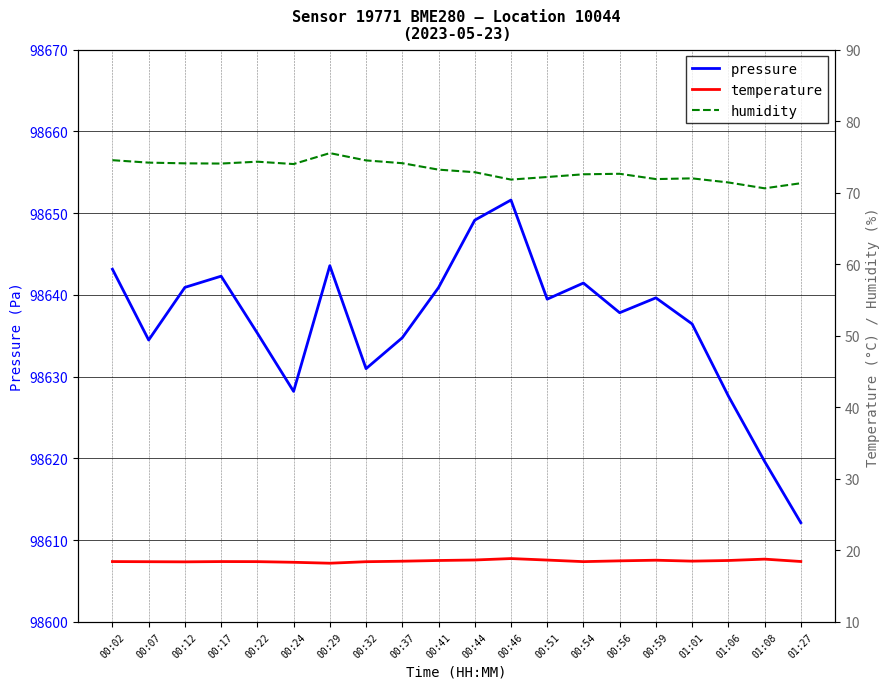

Between 00:24 and 00:32, which series saw the biggest shift?

pressure